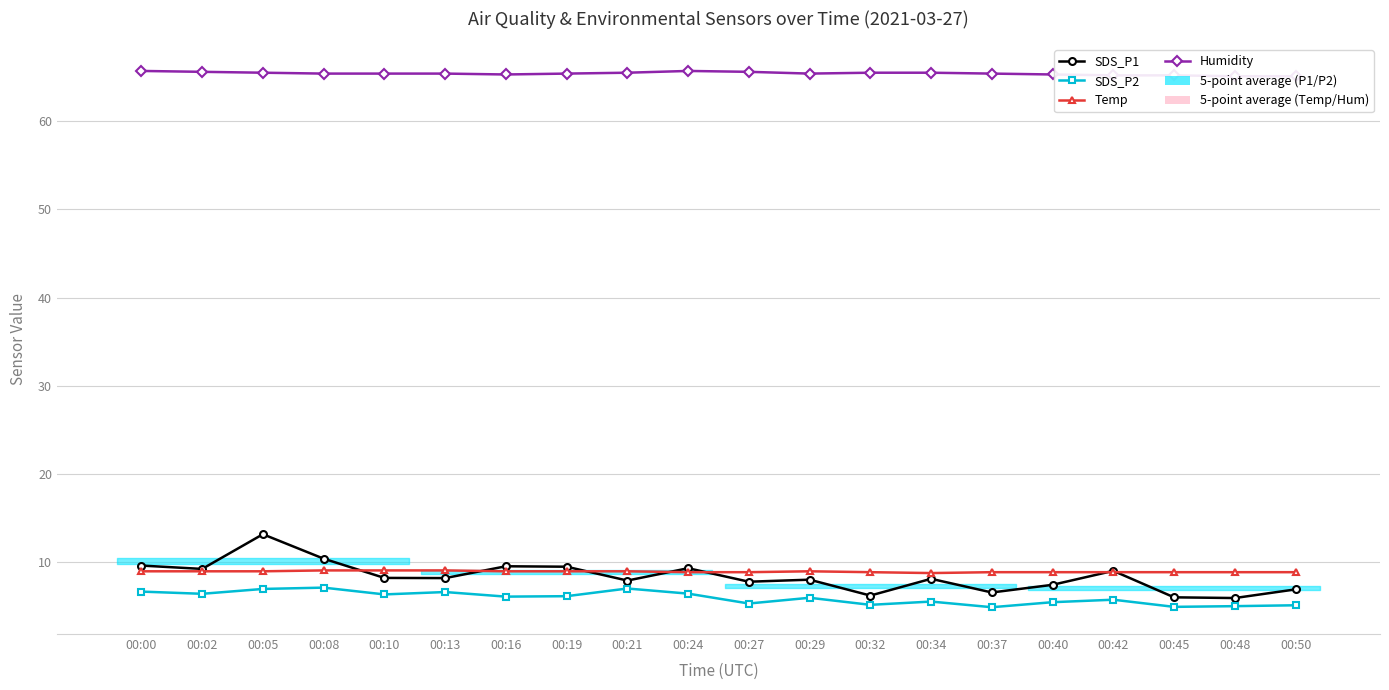

Which has a higher value, 00:24 or 00:02?

00:24